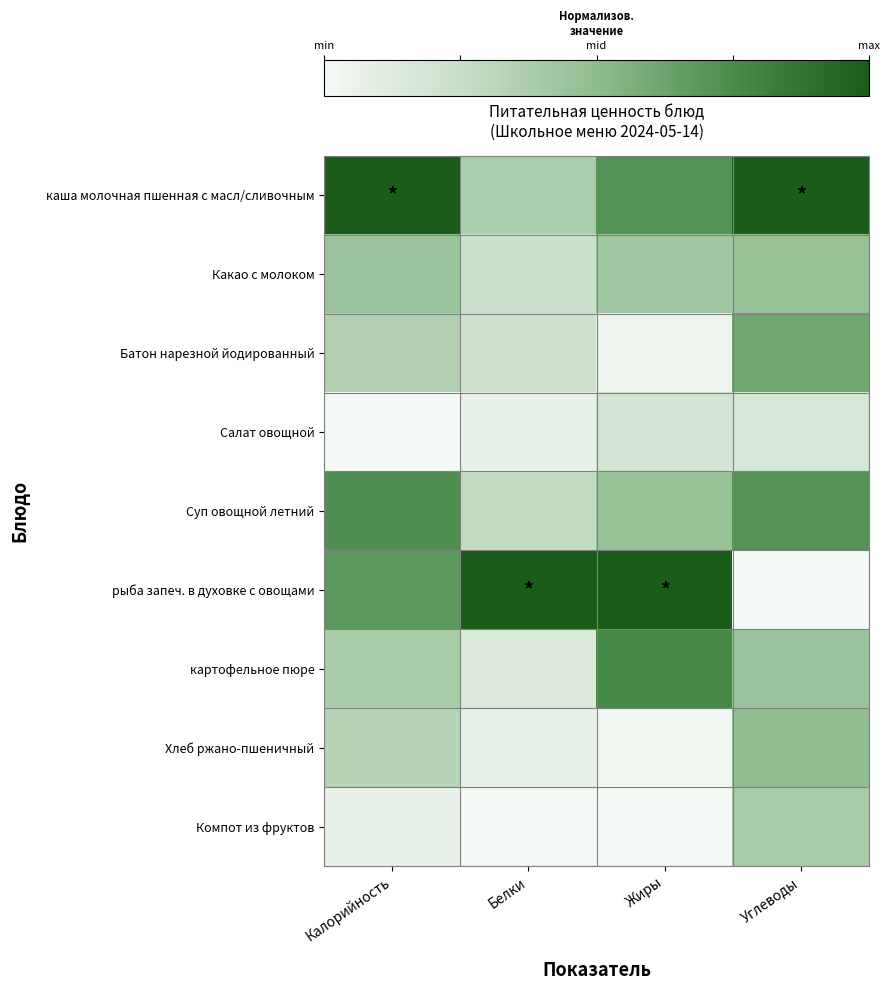

What is the spread (max minus min) of values at Калорийность?

1.0